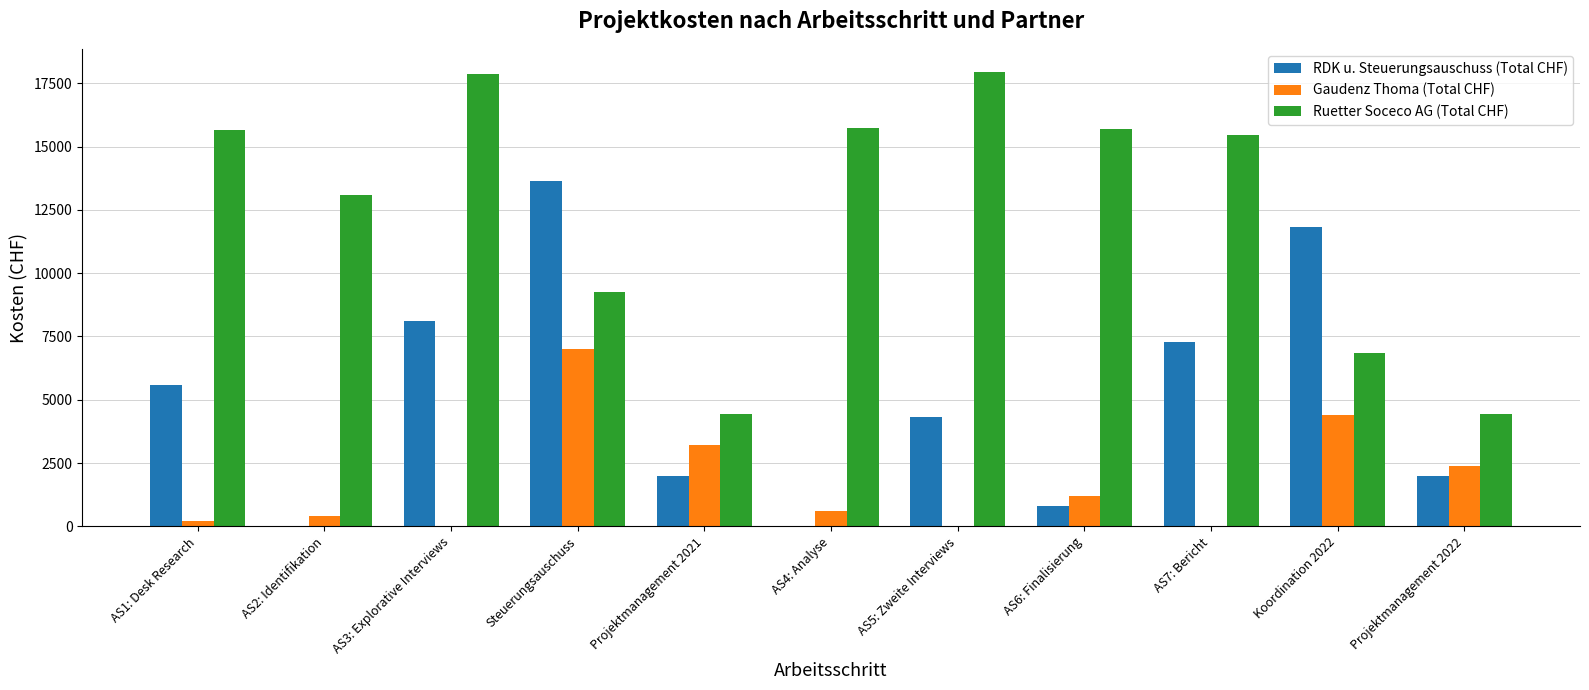

What is the greatest value displayed?

17960